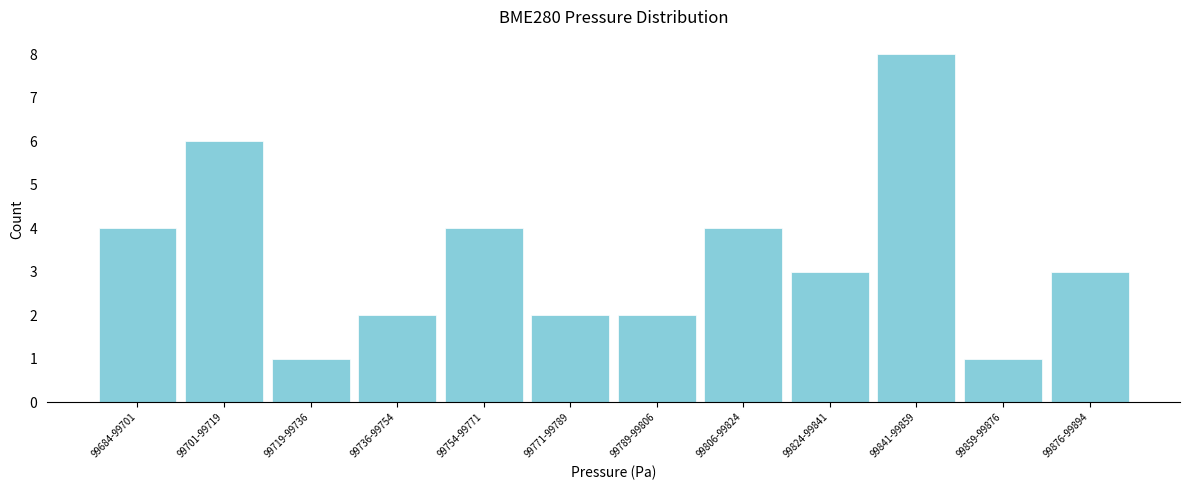

Reading left to right, list all the values displayed in this chart.

99684-99701=4	99701-99719=6	99719-99736=1	99736-99754=2	99754-99771=4	99771-99789=2	99789-99806=2	99806-99824=4	99824-99841=3	99841-99859=8	99859-99876=1	99876-99894=3